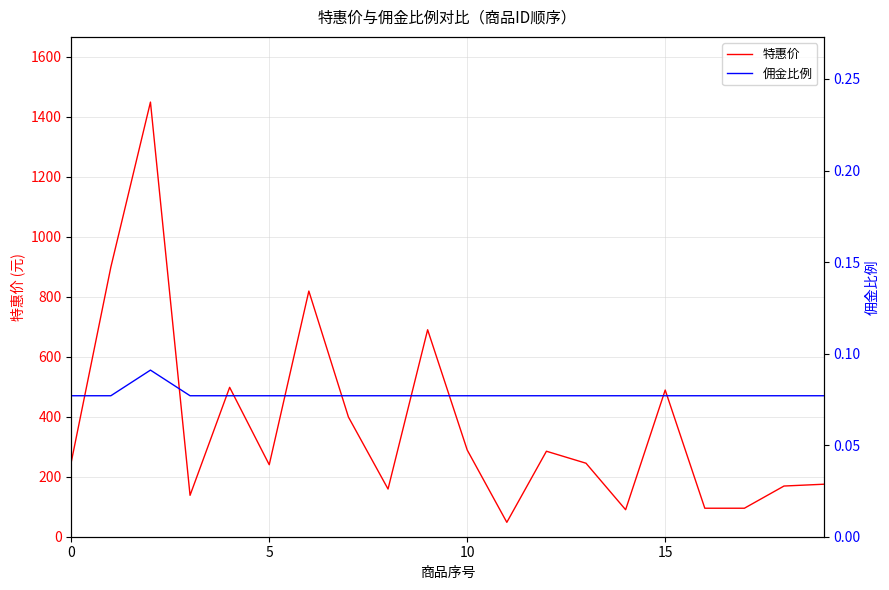

Reading left to right, what are all the values shown in this chart?

特惠价: 249.0	899.0	1449.0	138.0	498.0	240.0	819.0	399.0	159.0	690.0	289.0	48.0	285.0	245.0	90.0	489.0	95.0	95.0	169.0	175.0
佣金比例: 0.1	0.1	0.1	0.1	0.1	0.1	0.1	0.1	0.1	0.1	0.1	0.1	0.1	0.1	0.1	0.1	0.1	0.1	0.1	0.1